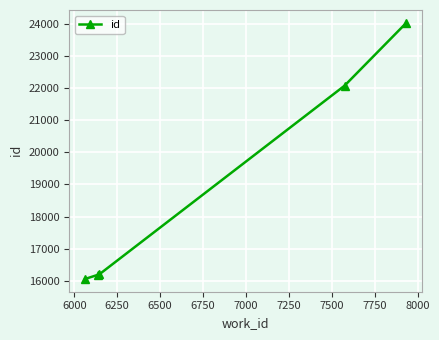

What is the difference between the second highest and minimum values?

6010